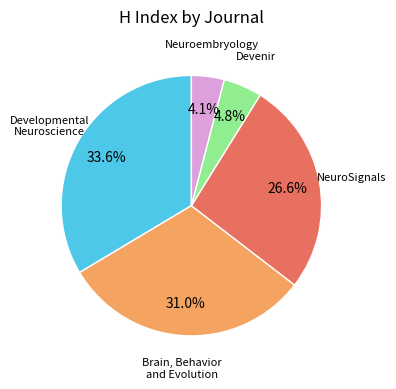

To the nearest percent, what is the difference between the Devenir and Neuroembryology slice percentages?

1%